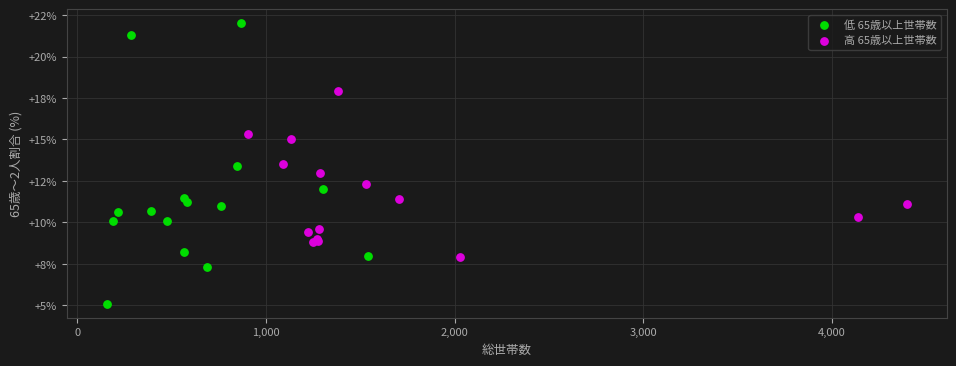

Which series reaches the maximum Y coordinate?

低 65歳以上世帯数